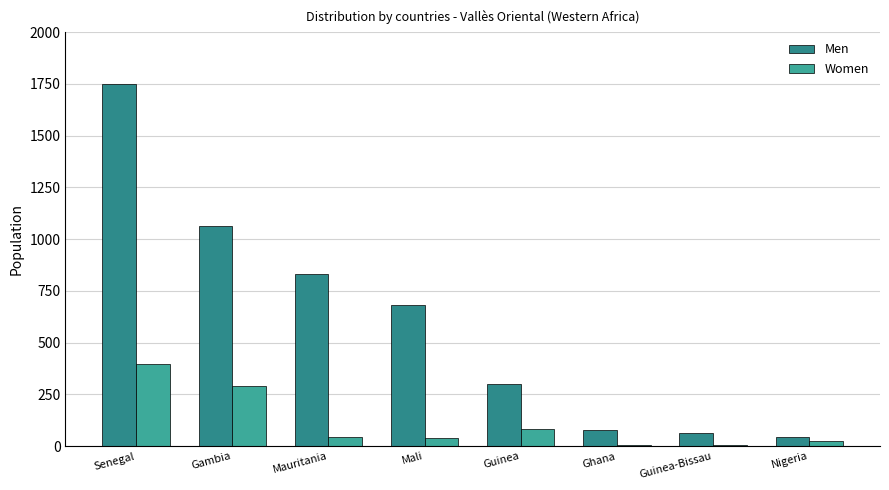

Are the bars grouped side by side (vs. stacked)?

Yes